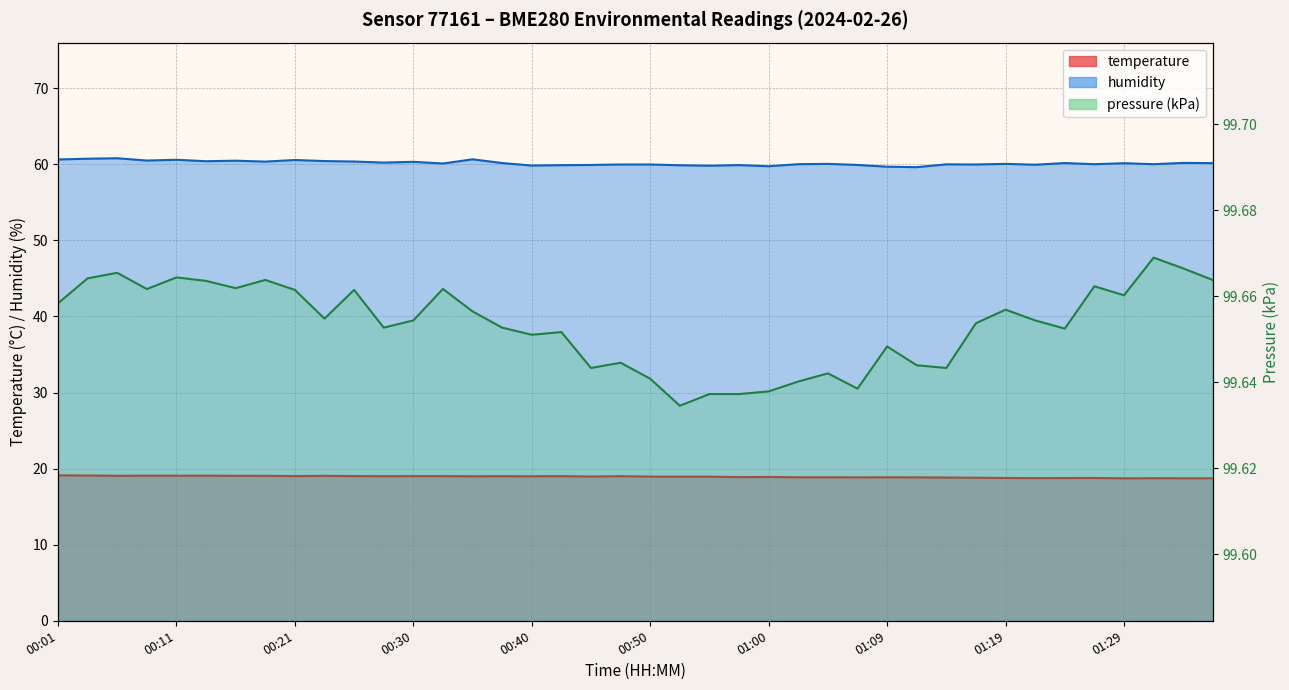

What is the label of the 9th point from the left?

00:21